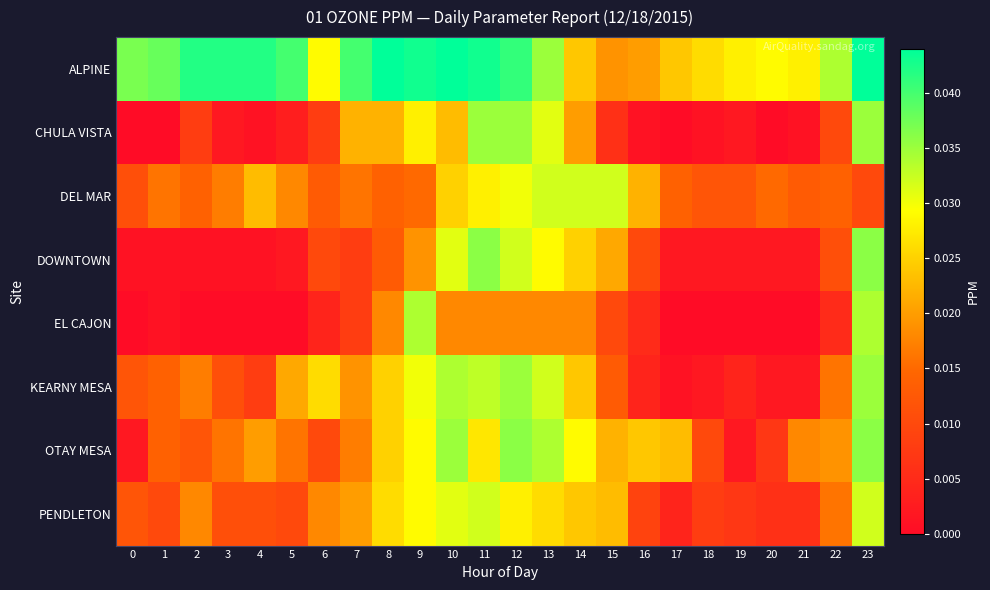

Rank the series by their maximum value, from highest to lowest.

row_0, row_3, row_6, row_1, row_5, row_4, row_2, row_7